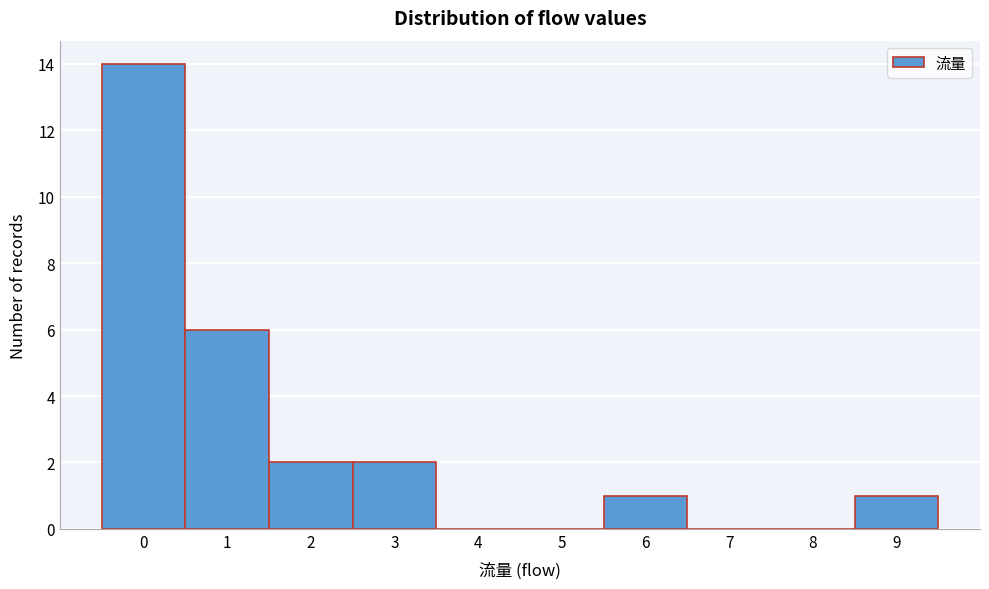

How tall is the bar that spans 5.5 to 6.5 on the x-axis? The values are not printed on the chart, so give them approximately, as read against the axis.

1